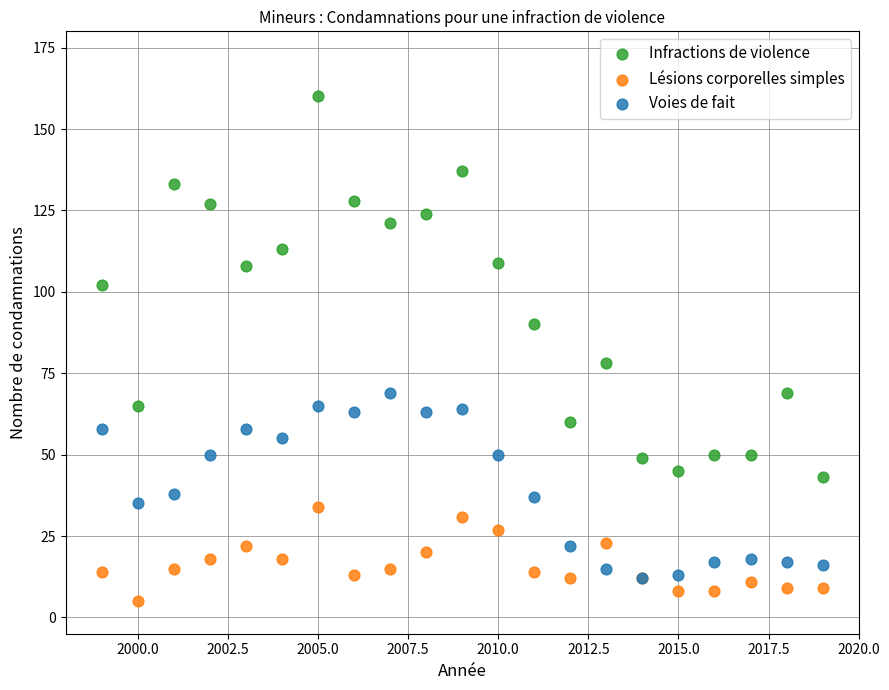

Across all series, what Y value is closest to 82?

78